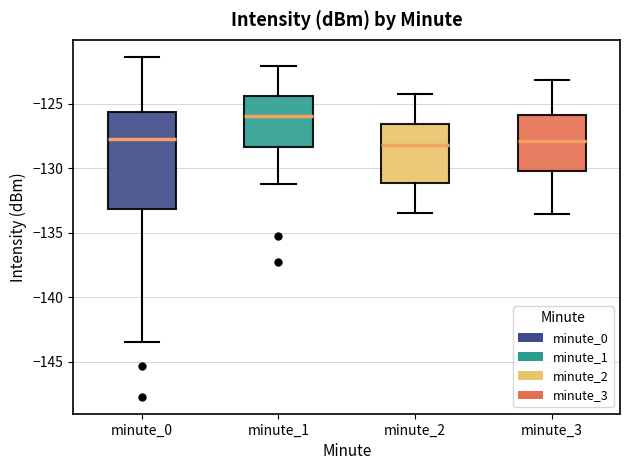

Reading left to right, transcribe this box plot: for each box, give where its median line is, the range the box spans, and where its two whiskers end, as read against the y-axis. The values are not printed on the chart, so give them approximately, as read against the axis.

minute_0: median -128.0, box -133.0 to -125.5, whiskers -143.5 to -121.5
minute_1: median -126.0, box -128.5 to -124.5, whiskers -131.0 to -122.0
minute_2: median -128.0, box -131.0 to -126.5, whiskers -133.5 to -124.0
minute_3: median -128.0, box -130.0 to -126.0, whiskers -133.5 to -123.0